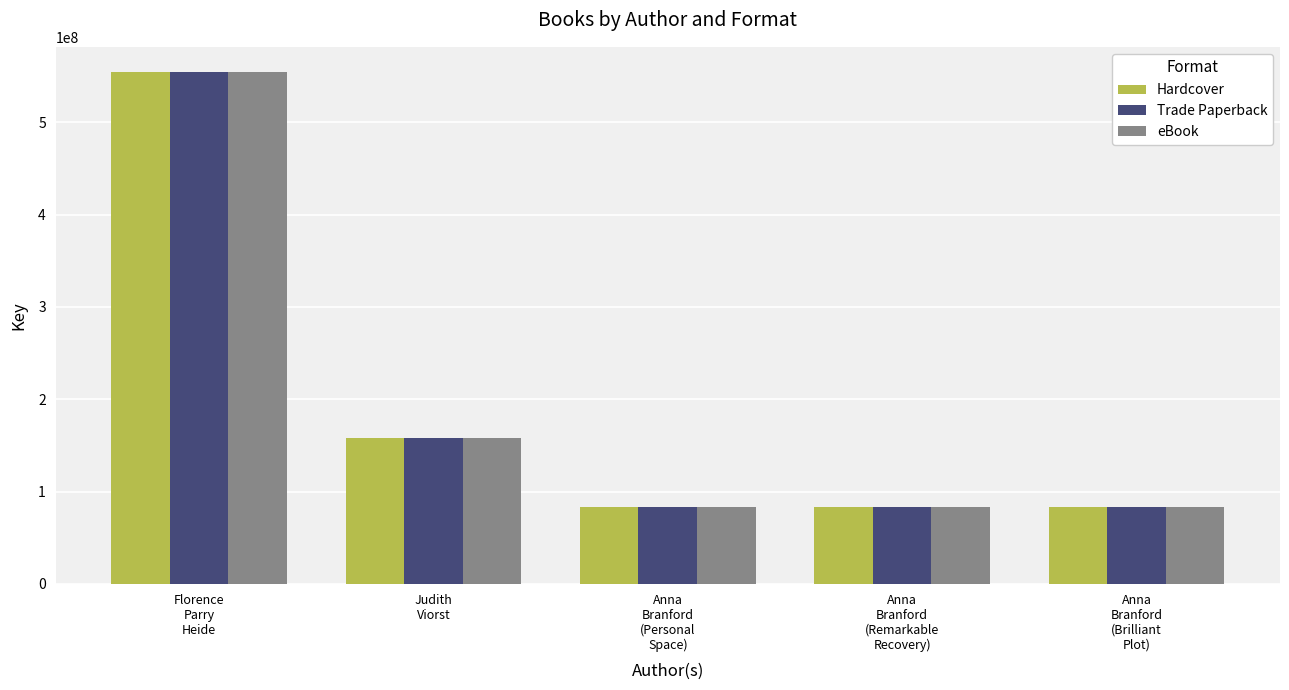

At which label does eBook first exceed 83475922?

Florence
Parry
Heide